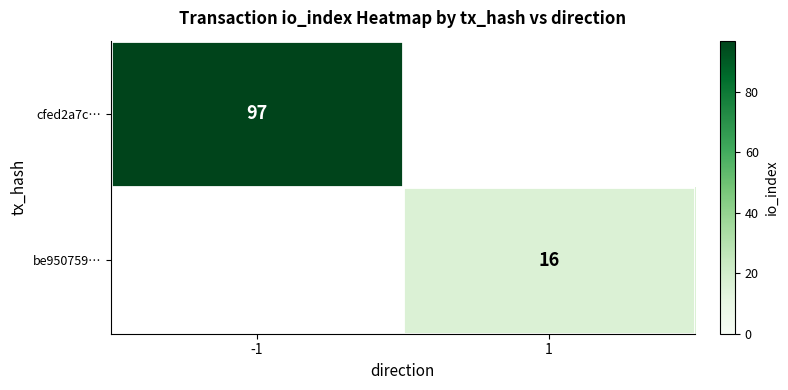

True or false: be950759… has a value of 25 at 1.

False